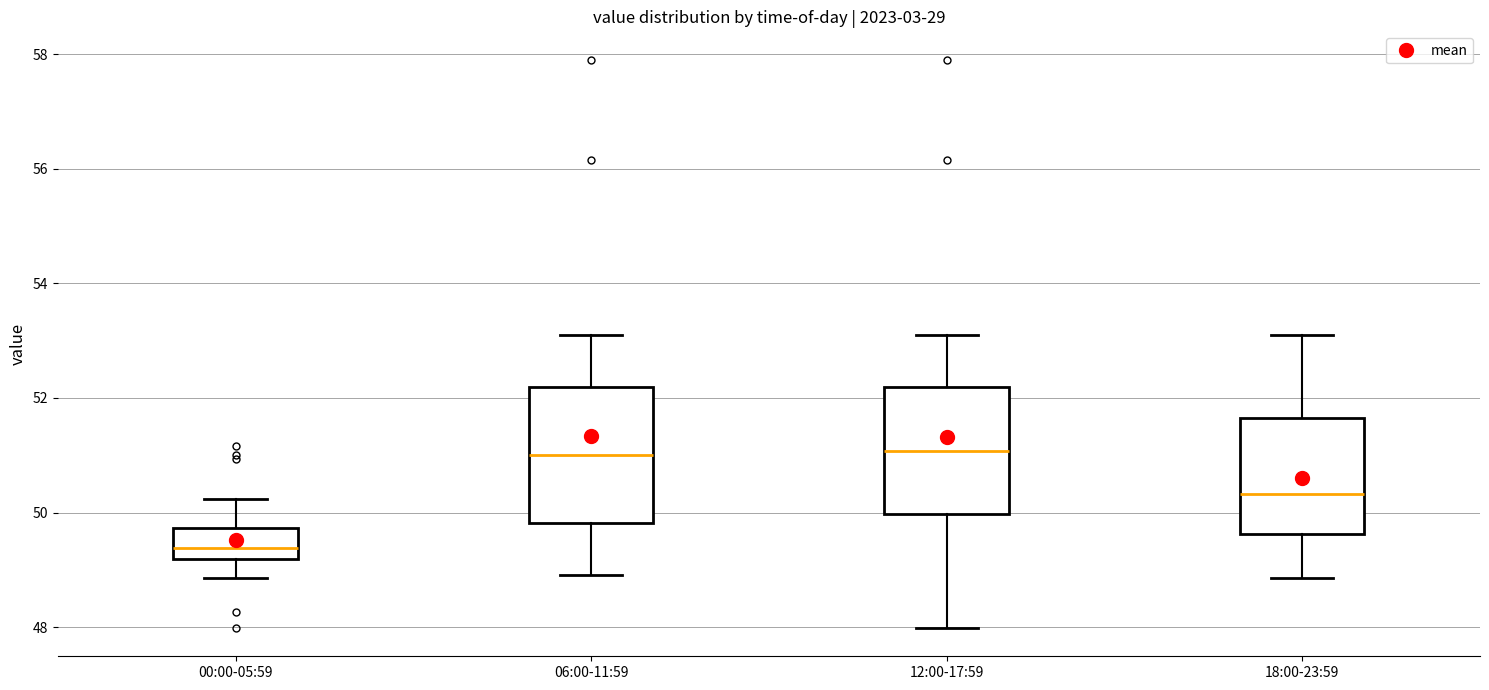

Reading left to right, read every box against the y-axis: the position of its median line, the range the box covers, and the ends of its whiskers. The values are not printed on the chart, so give them approximately, as read against the axis.

00:00-05:59: median 49.4, box 49.2 to 49.8, whiskers 48.8 to 50.2
06:00-11:59: median 51.0, box 49.8 to 52.2, whiskers 49.0 to 53.0
12:00-17:59: median 51.0, box 50.0 to 52.2, whiskers 48.0 to 53.0
18:00-23:59: median 50.4, box 49.6 to 51.6, whiskers 48.8 to 53.0